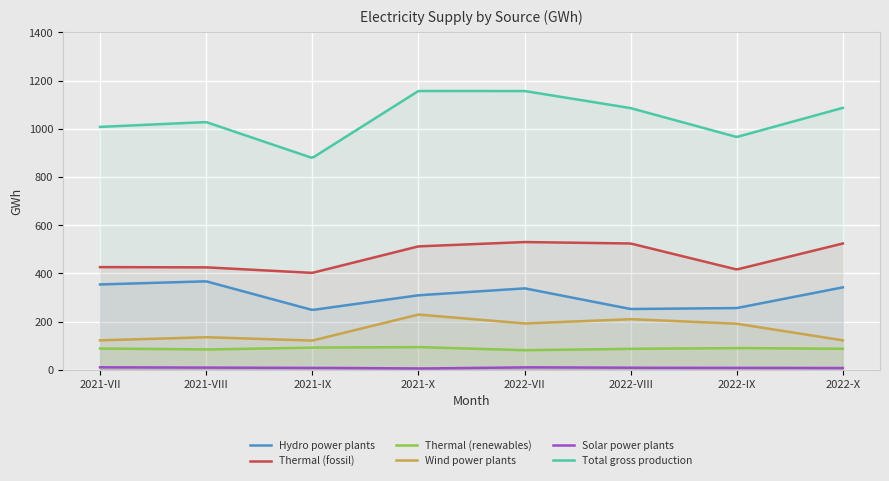

What is the difference between the Hydro power plants values at 2021-VII and 2021-IX?

106